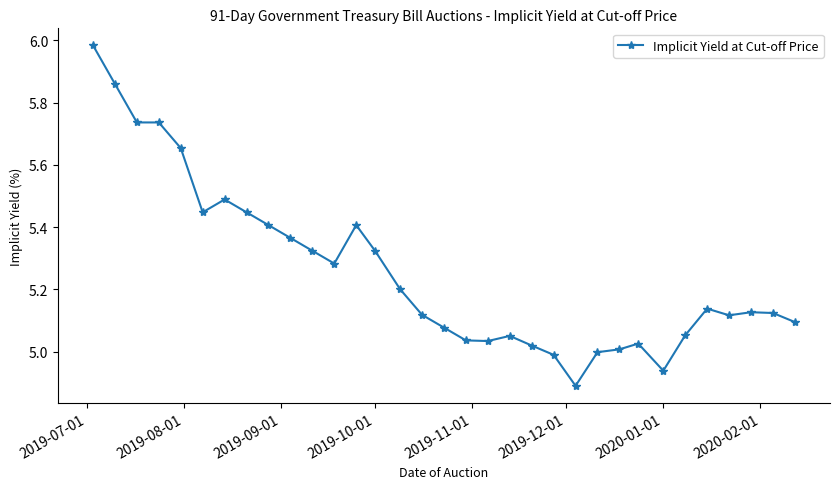

True or false: the data has more than 1 interior local peaks.

True